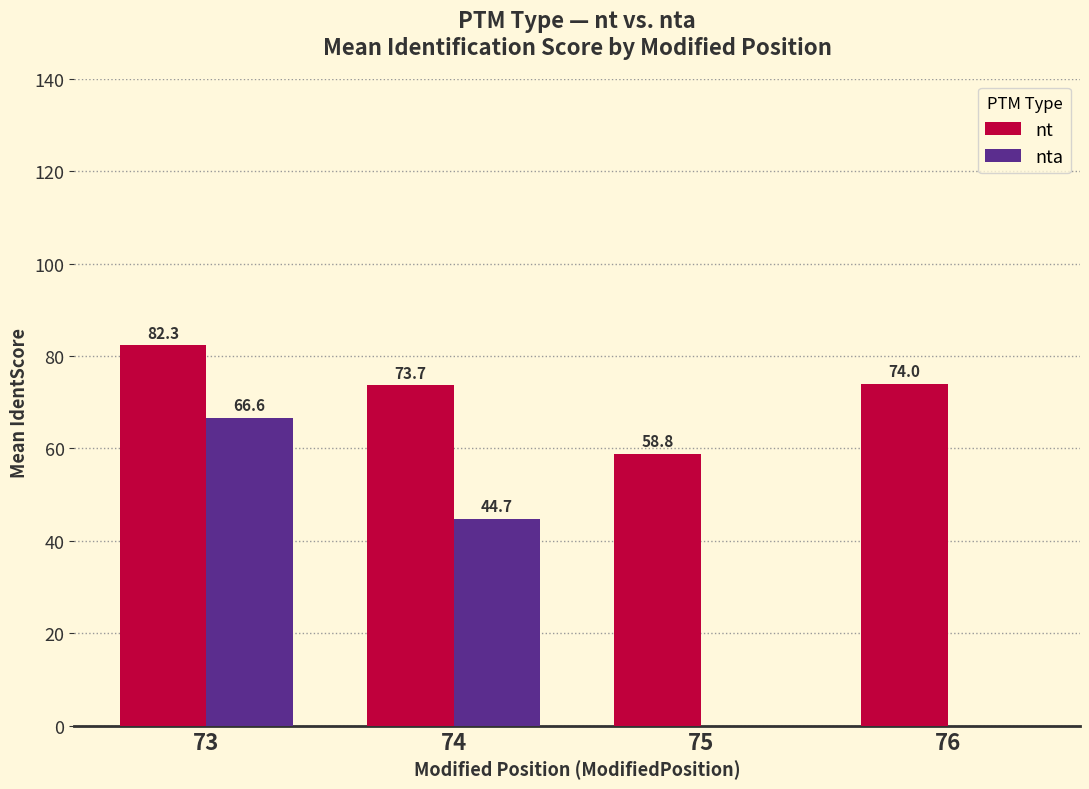

The value of nta at 73 is 66.6. True or false?

True